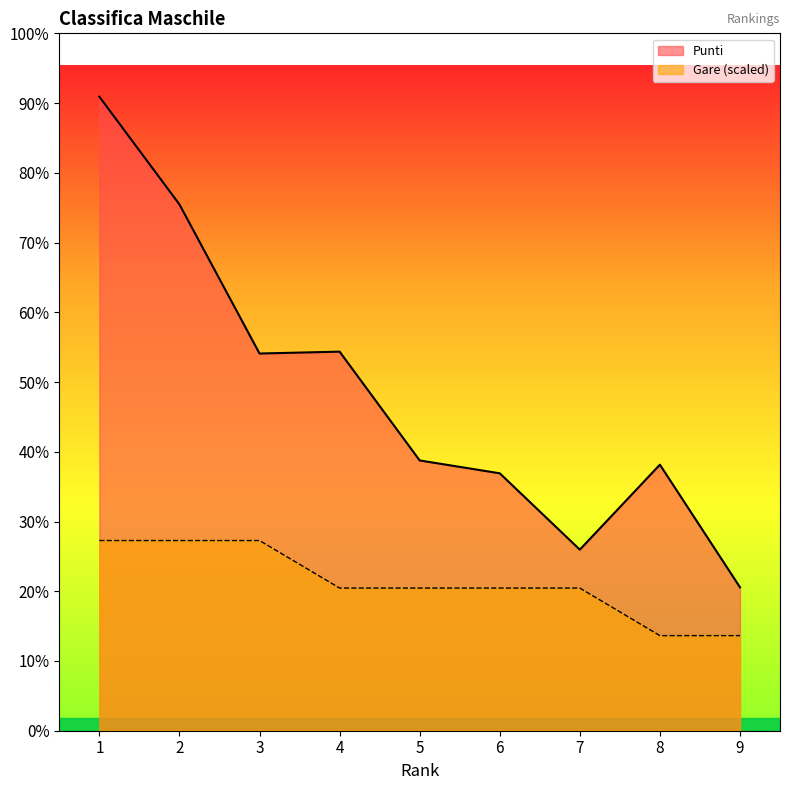

Reading left to right, list all the values displayed in this chart.

Punti: 1=4044.0	2=3357.0	3=2406.0	4=2418.0	5=1724.0	6=1642.0	7=1155.0	8=1697.0	9=915.0
Gare: 1=1213.2	2=1213.2	3=1213.2	4=909.9	5=909.9	6=909.9	7=909.9	8=606.6	9=606.6